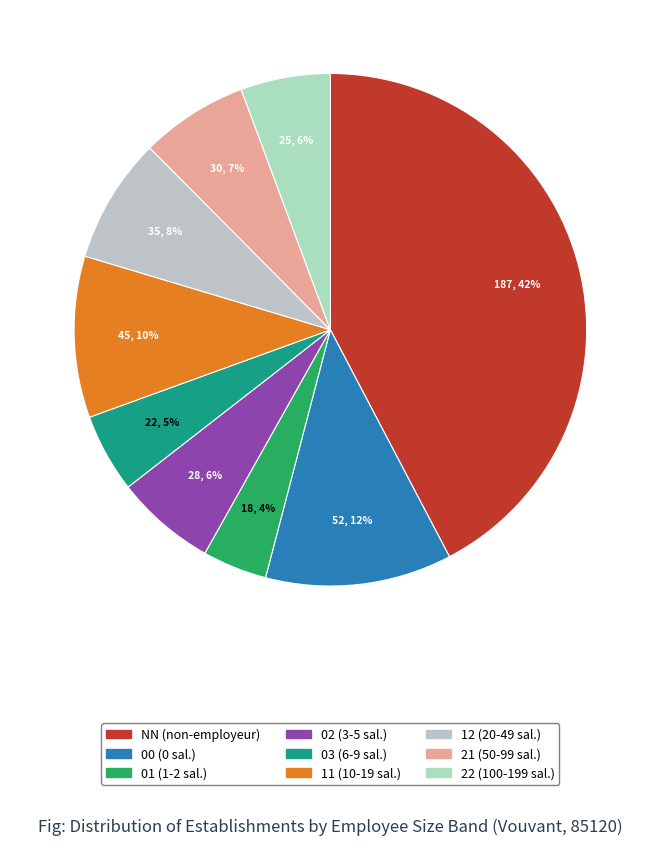

Which has a higher value, 12 or 21?

12